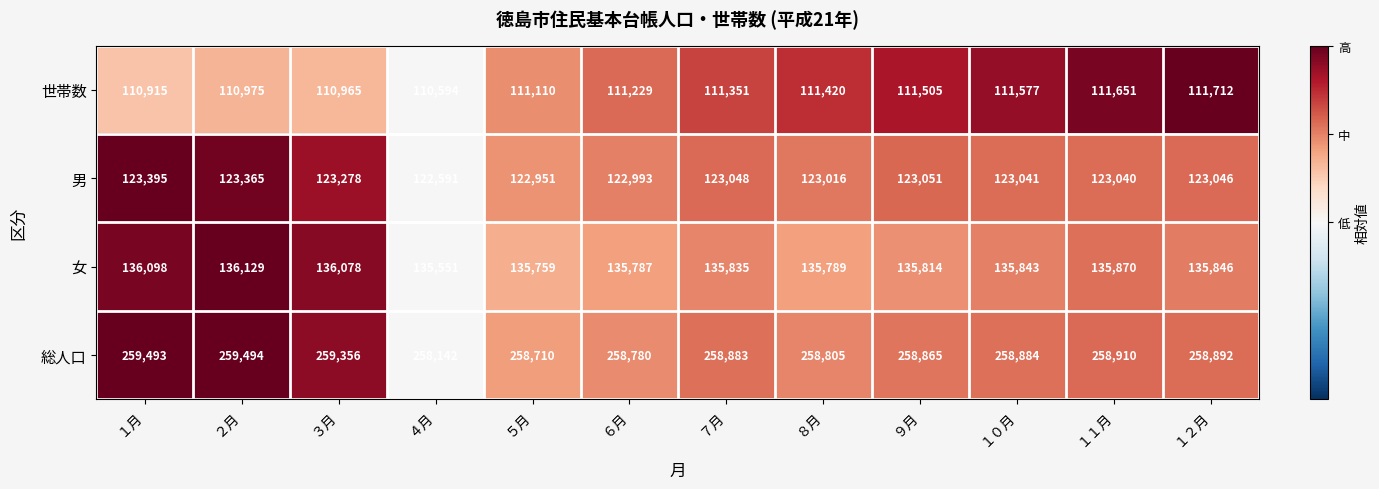

Where does the 男 series first go above 123046?

１月